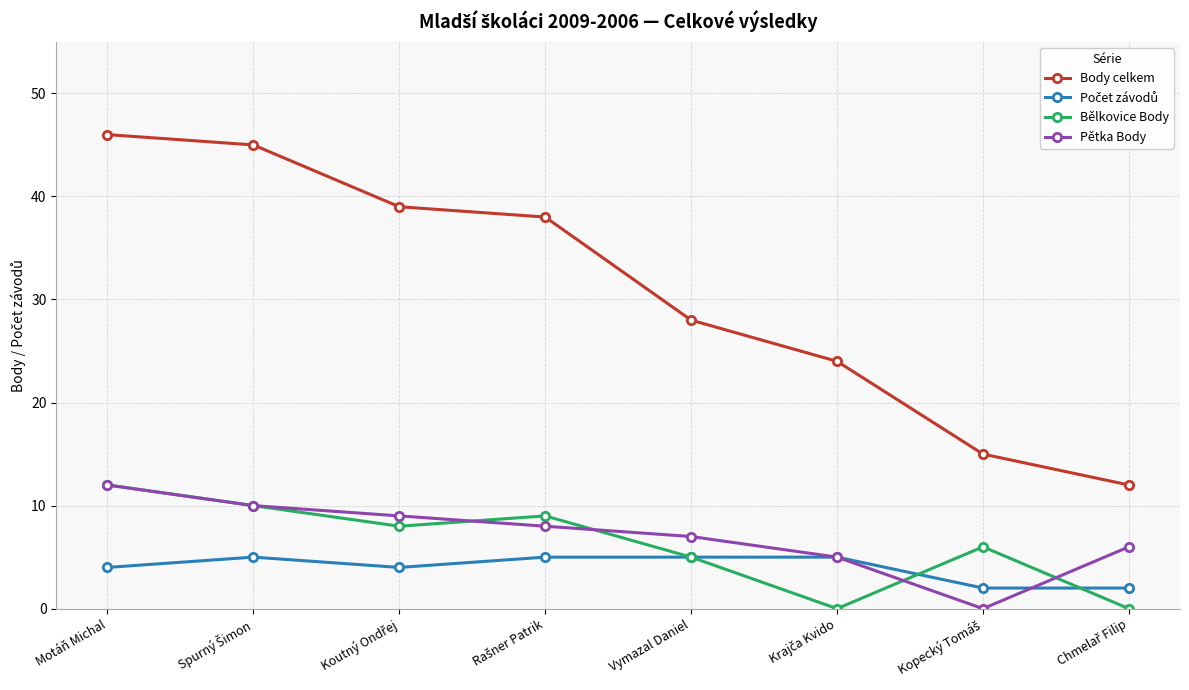

The value of Pětka Body at Motáň Michal is 12. True or false?

True